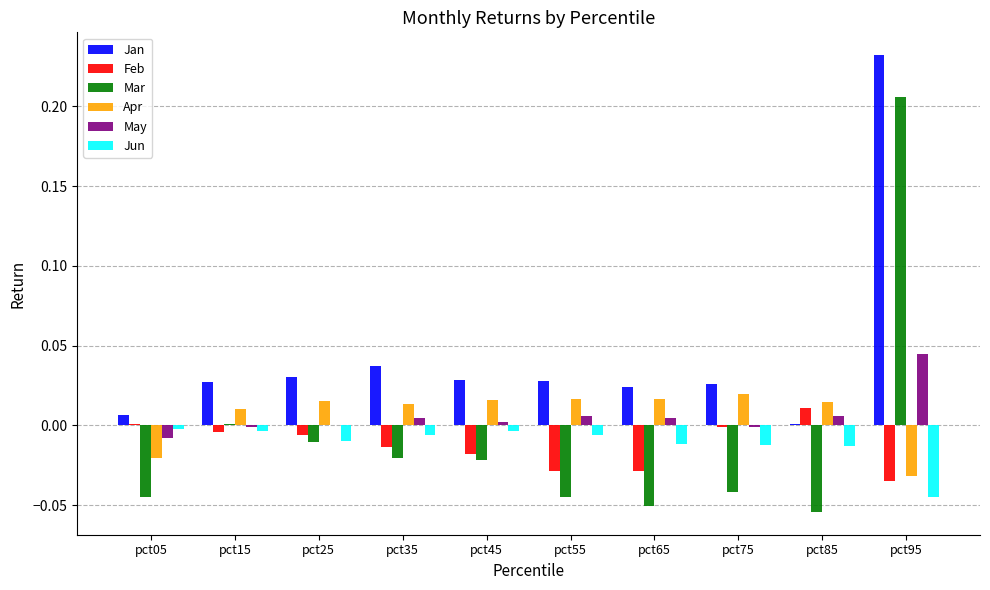

What are all the series names shown in the legend?

Jan, Feb, Mar, Apr, May, Jun